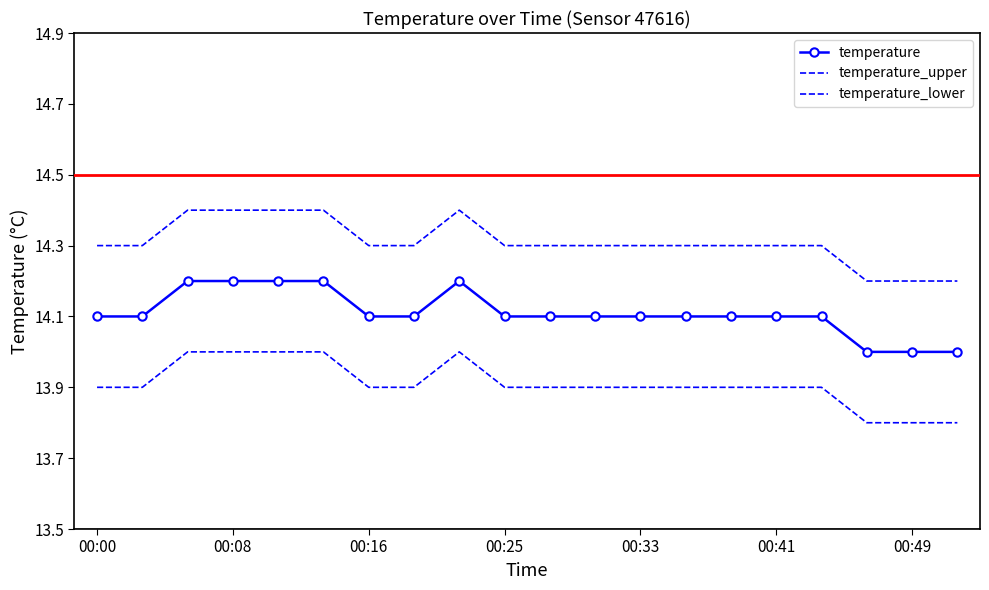

True or false: temperature_upper and temperature_lower cross at least once.

False